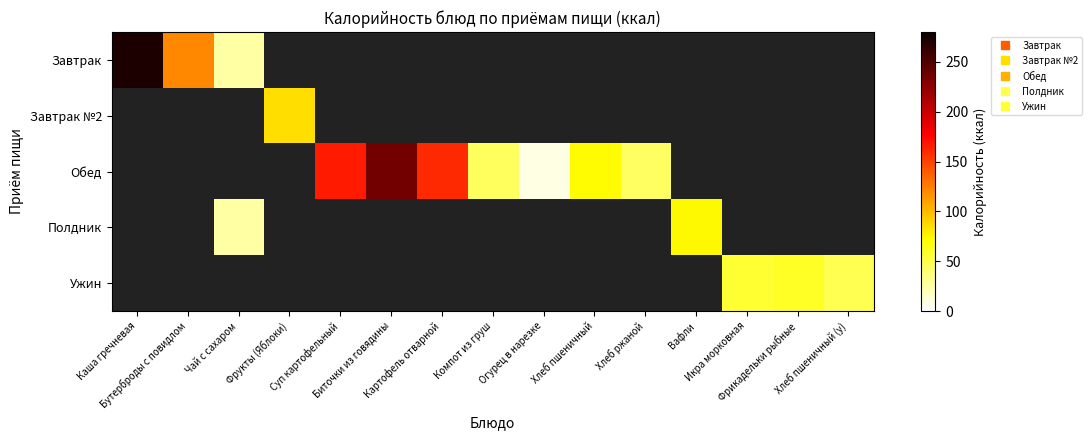

At which label is Завтрак closest to 148?

Бутерброды с повидлом